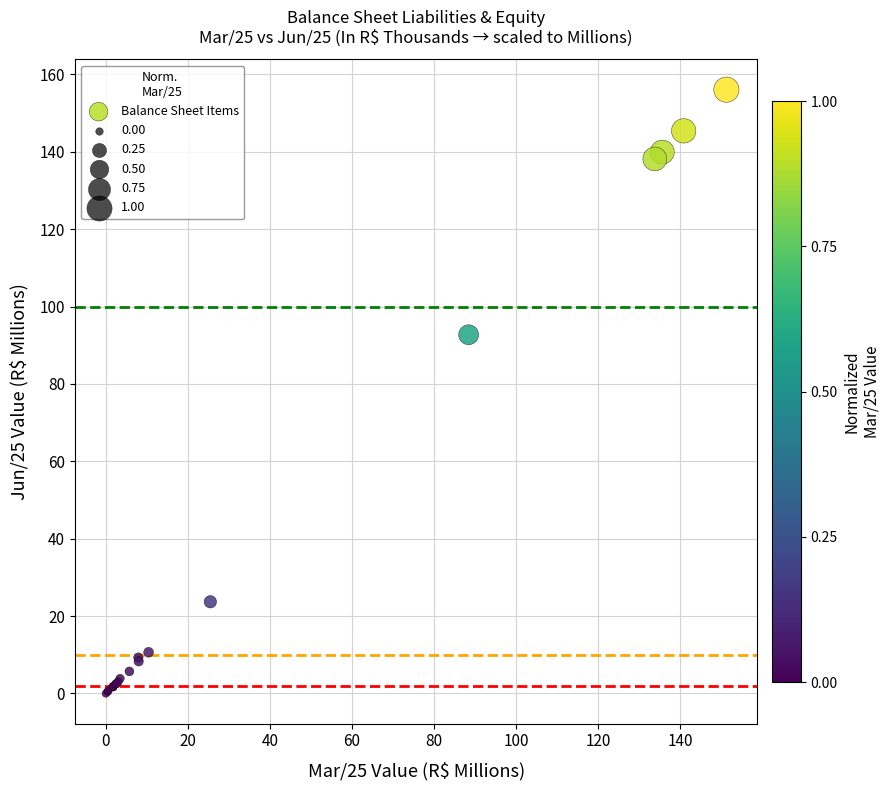

What Y value in the scatter plot is closest to 78?

92.7